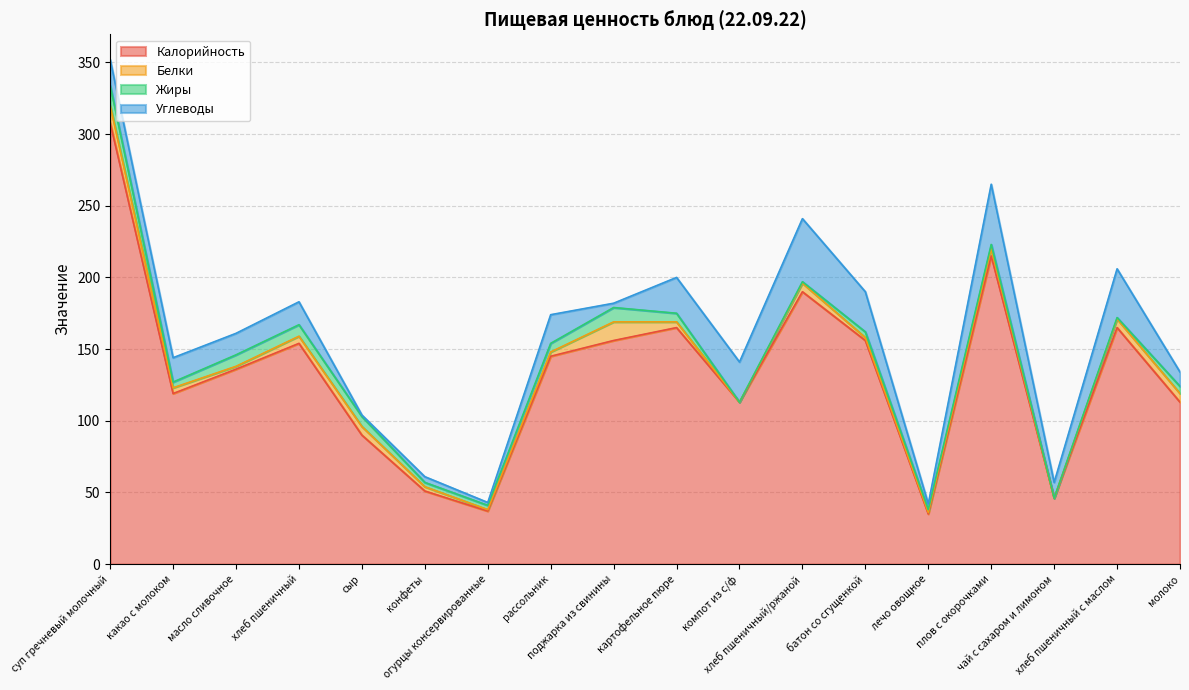

At how many categories does at least one series exceed 288?

1